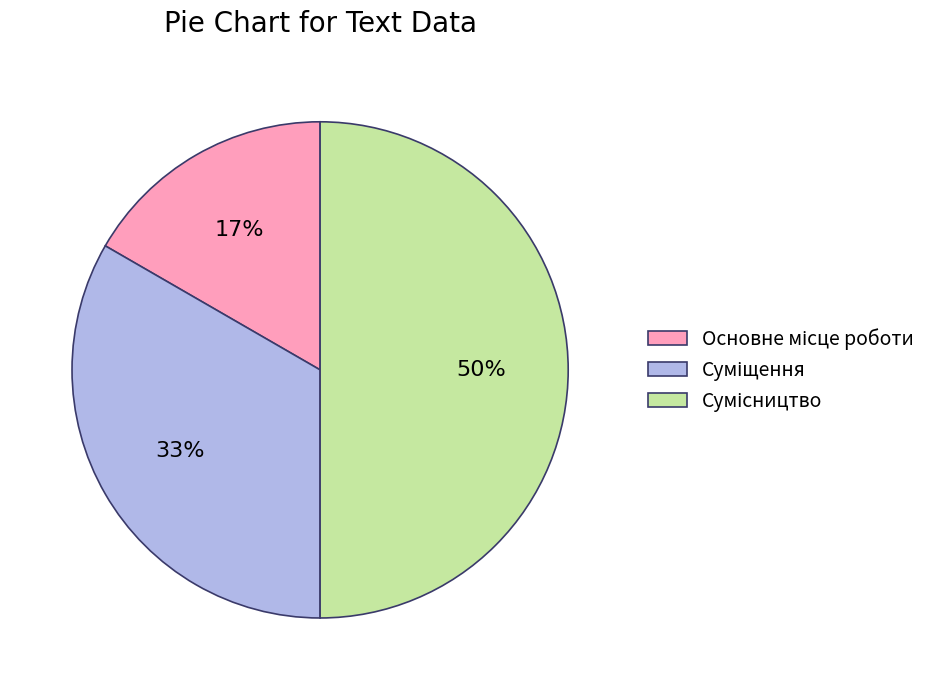

To the nearest percent, what is the difference between the largest and smallest slice percentages?

33%